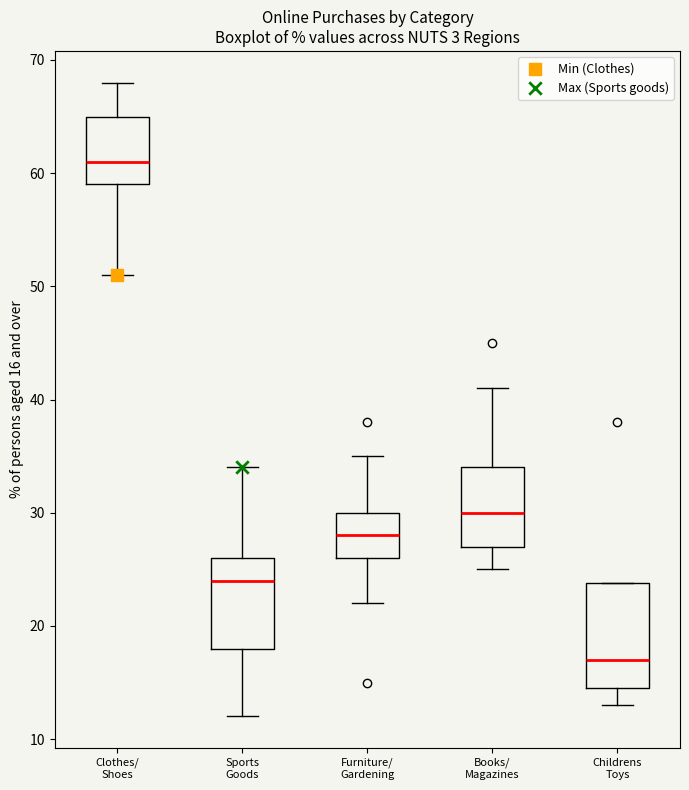

Which box's median line is the highest?

Clothes/ Shoes